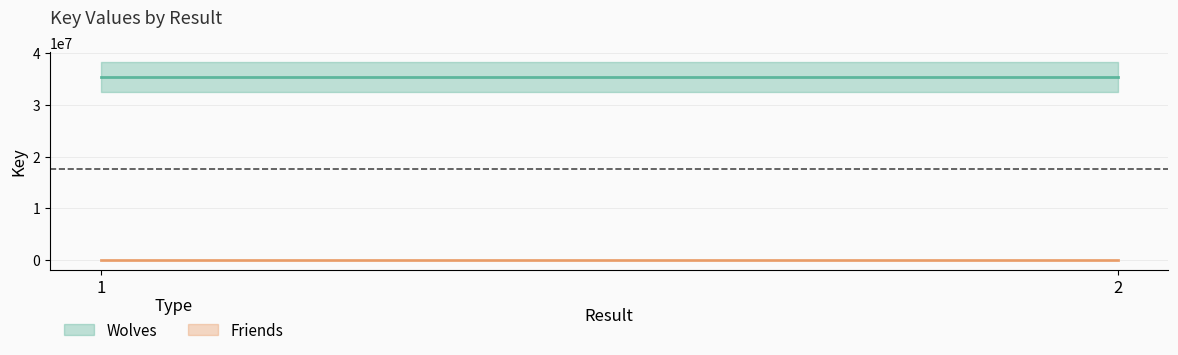

What is the value of the Wolves point at the 1st from the left?

35393237